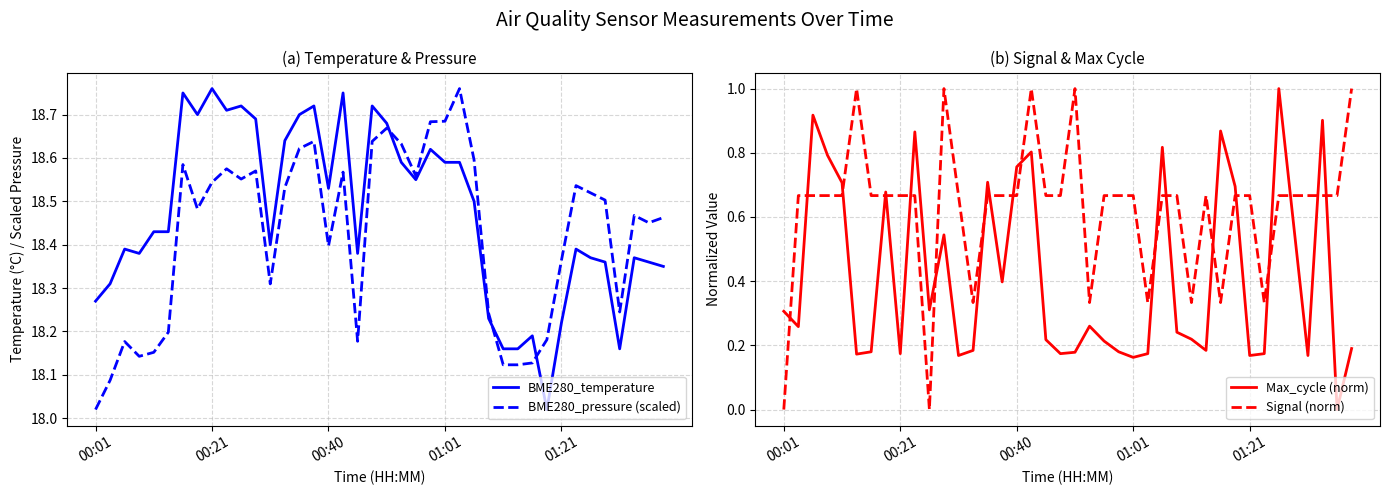

Reading right to left, transcribe all the data shown in this chart.

BME280_temperature: 18.4	18.4	18.4	18.2	18.4	18.4	18.4	18.2	18.0	18.2	18.2	18.2	18.2	18.5	18.6	18.6	18.6	18.6	18.6	18.7	18.7	18.4	18.8	18.5	18.7	18.7	18.6	18.4	18.7	18.7	18.7	18.8	18.7	18.8	18.4	18.4	18.4	18.4	18.3	18.3
BME280_pressure (scaled): 18.5	18.5	18.5	18.2	18.5	18.5	18.5	18.4	18.2	18.1	18.1	18.1	18.2	18.6	18.8	18.7	18.7	18.6	18.6	18.7	18.6	18.2	18.6	18.4	18.6	18.6	18.5	18.3	18.6	18.6	18.6	18.5	18.5	18.6	18.2	18.2	18.1	18.2	18.1	18.0
Max_cycle (norm): 0.2	0.0	0.9	0.2	0.6	1.0	0.2	0.2	0.7	0.9	0.2	0.2	0.2	0.8	0.2	0.2	0.2	0.2	0.3	0.2	0.2	0.2	0.8	0.8	0.4	0.7	0.2	0.2	0.5	0.3	0.9	0.2	0.7	0.2	0.2	0.7	0.8	0.9	0.3	0.3
Signal (norm): 1.0	0.7	0.7	0.7	0.7	0.7	0.3	0.7	0.7	0.3	0.7	0.3	0.7	0.7	0.3	0.7	0.7	0.7	0.3	1.0	0.7	0.7	1.0	0.7	0.7	0.7	0.3	0.7	1.0	0.0	0.7	0.7	0.7	0.7	1.0	0.7	0.7	0.7	0.7	0.0